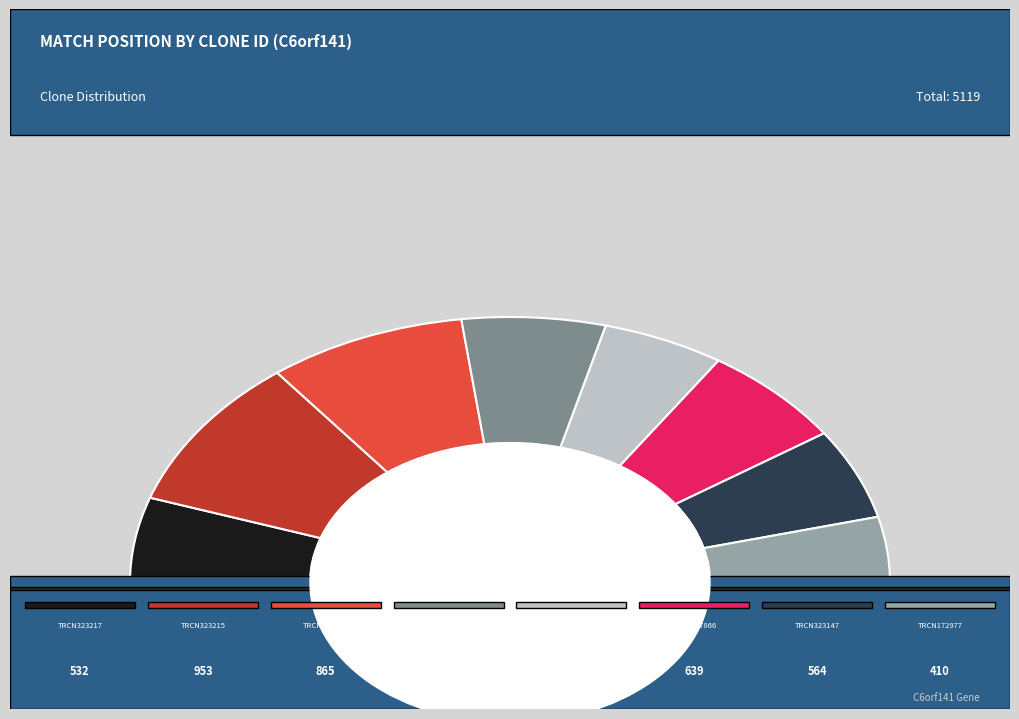

Combined, do TRCN0000323216 and TRCN0000323215 account for over 50%?

No